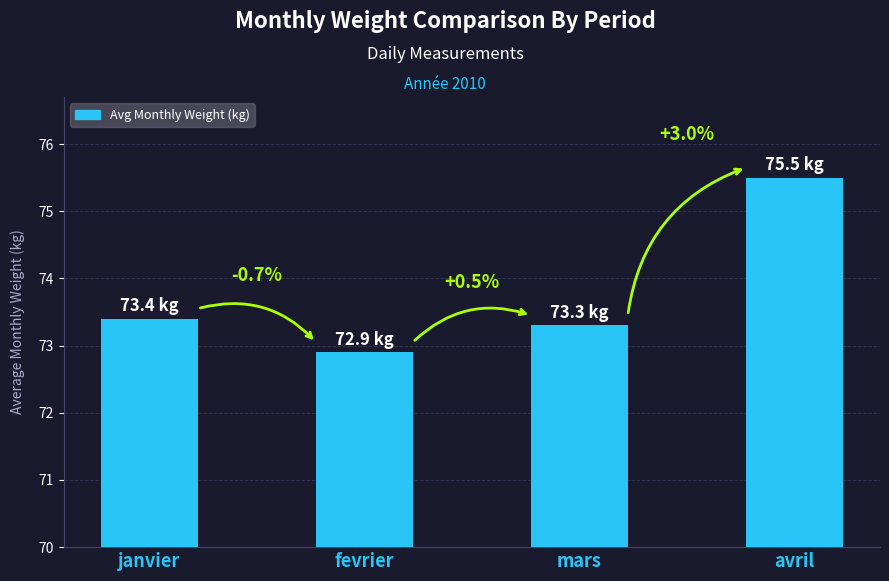

Reading left to right, transcribe all the data shown in this chart.

73.4	72.9	73.3	75.5